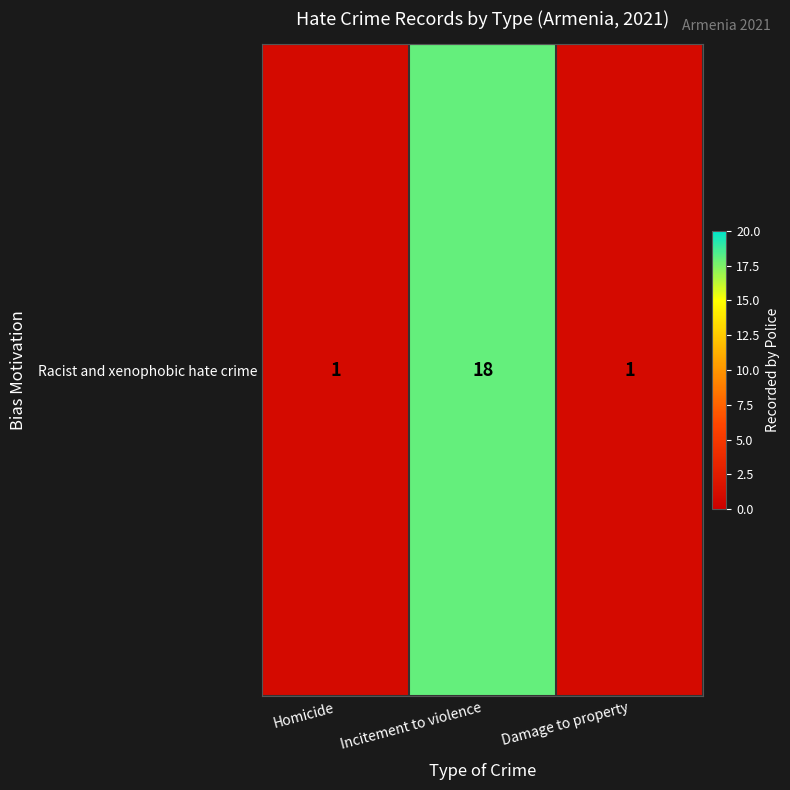

Count the values in the range 1 to 18.

3